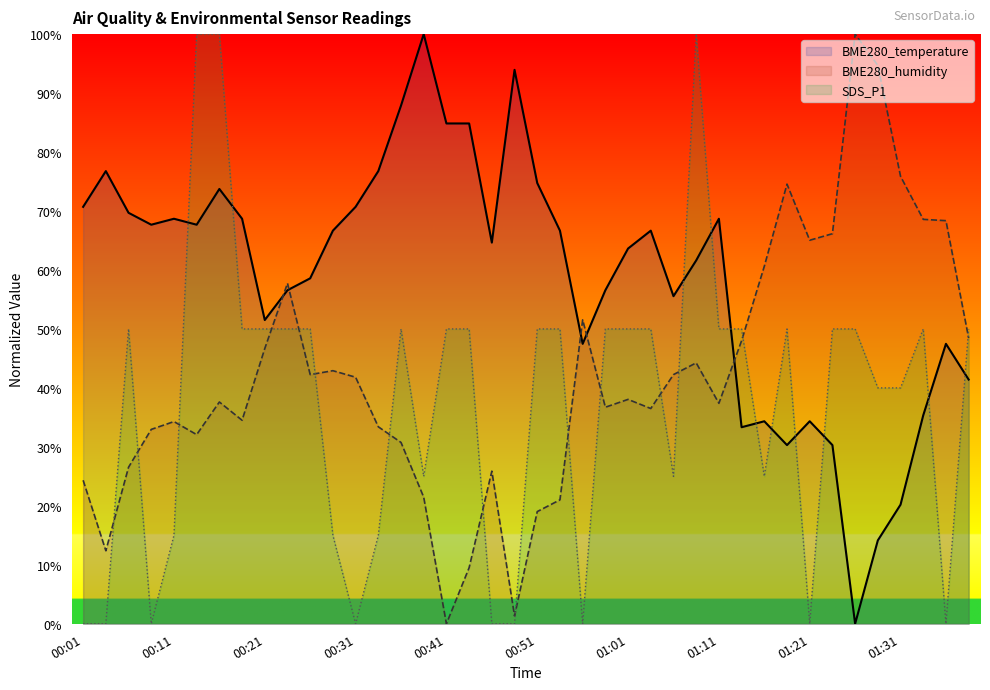

At 00:36, list the series in order from largest to smallest.

BME280_temperature, SDS_P1, BME280_humidity